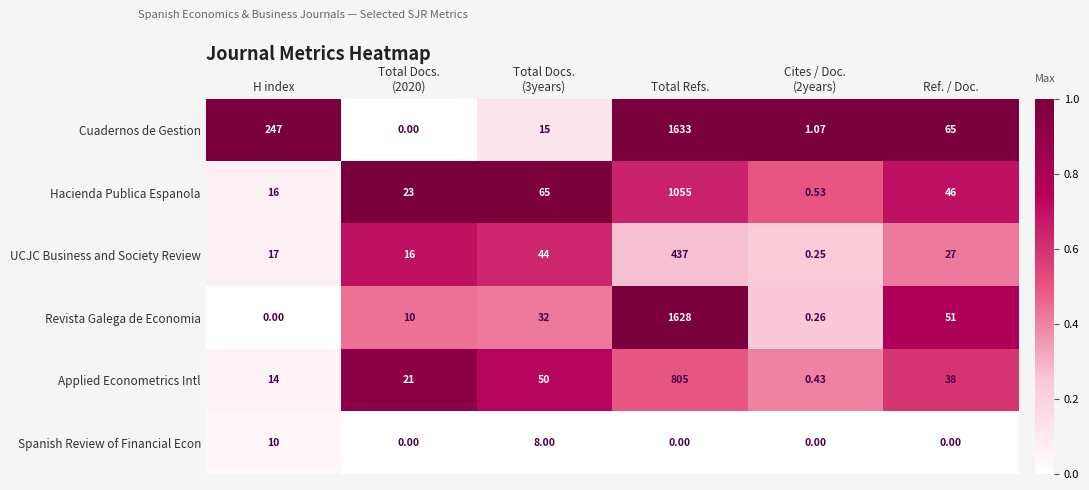

At which label is Revista Galega de Economia closest to 814?

Ref. / Doc.